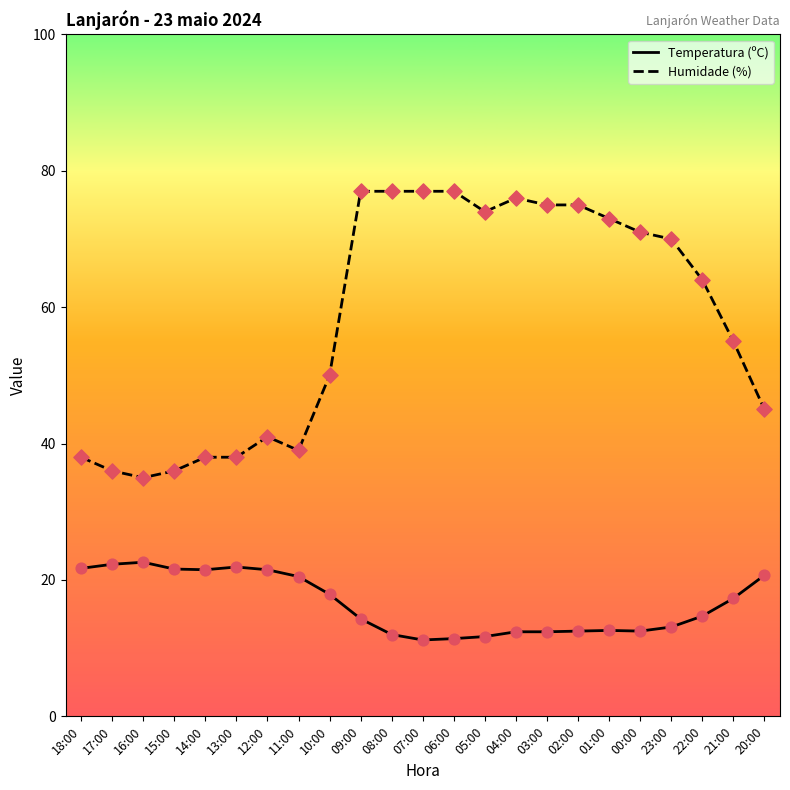

Is the value of Humidade (%) at 18:00 greater than the value of Temperatura (ºC) at 01:00?

Yes